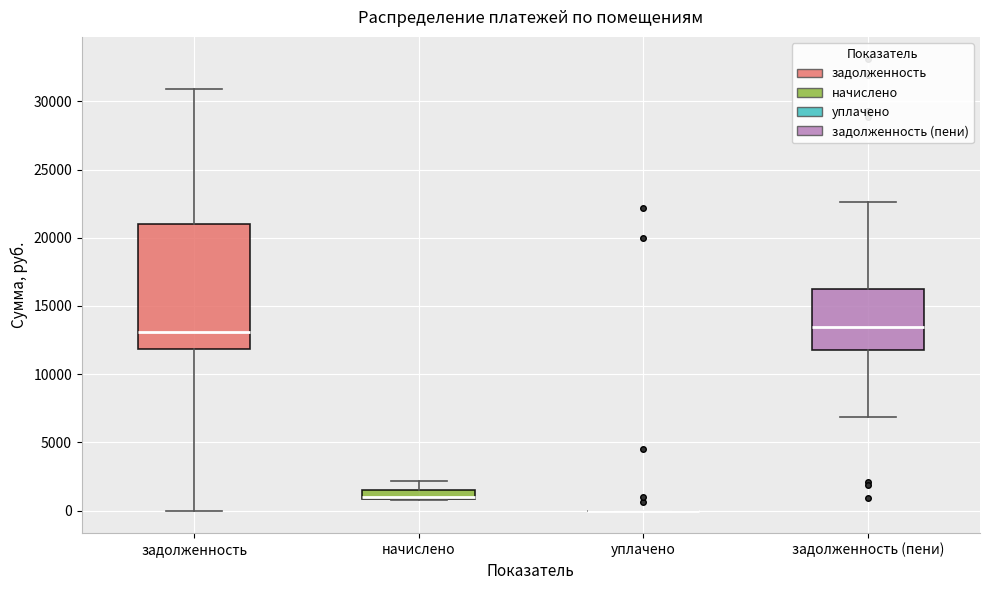

Comparing the boxes themselves (not the whiskers), which one is the tallest?

задолженность